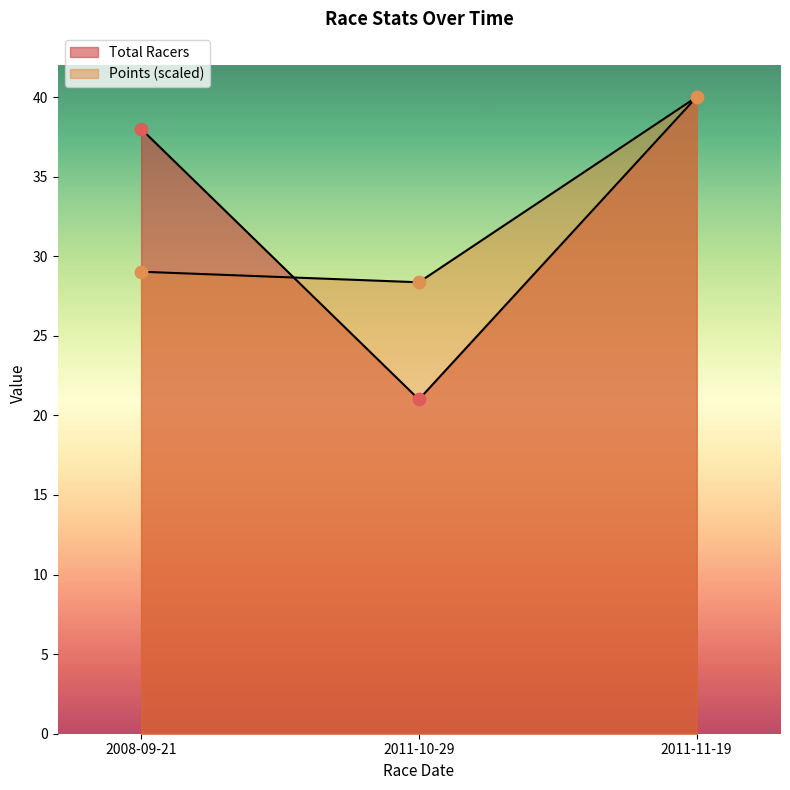

At which category is the sum across all series the highest?

2011-11-19